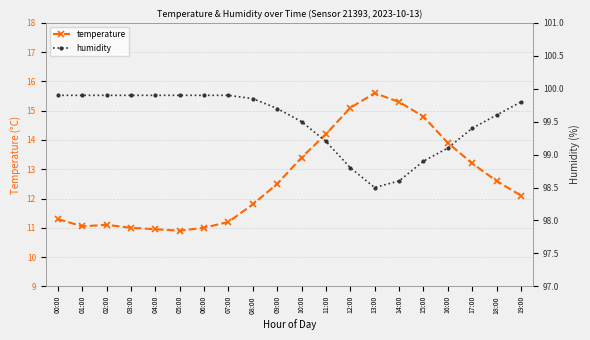

Where is humidity nearest to the value 99?

15:00